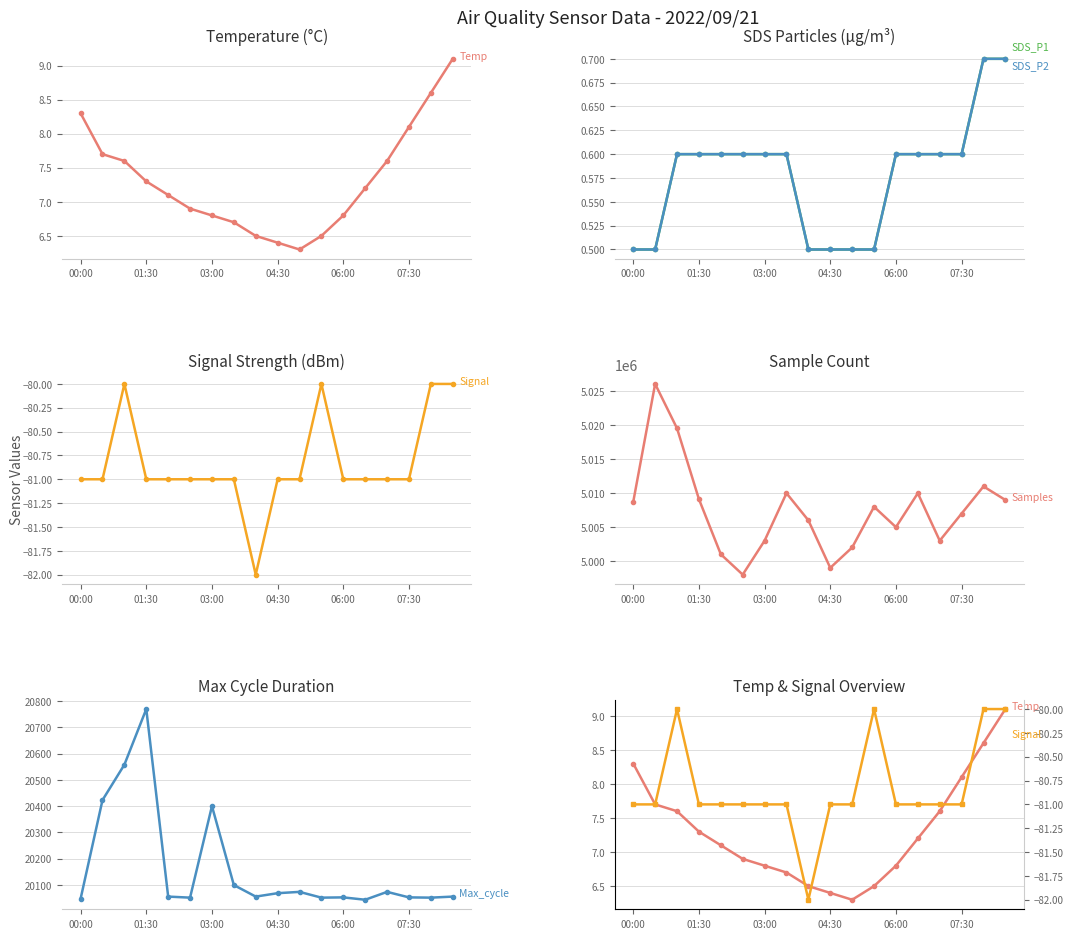

How many lines are shown in the chart?

6